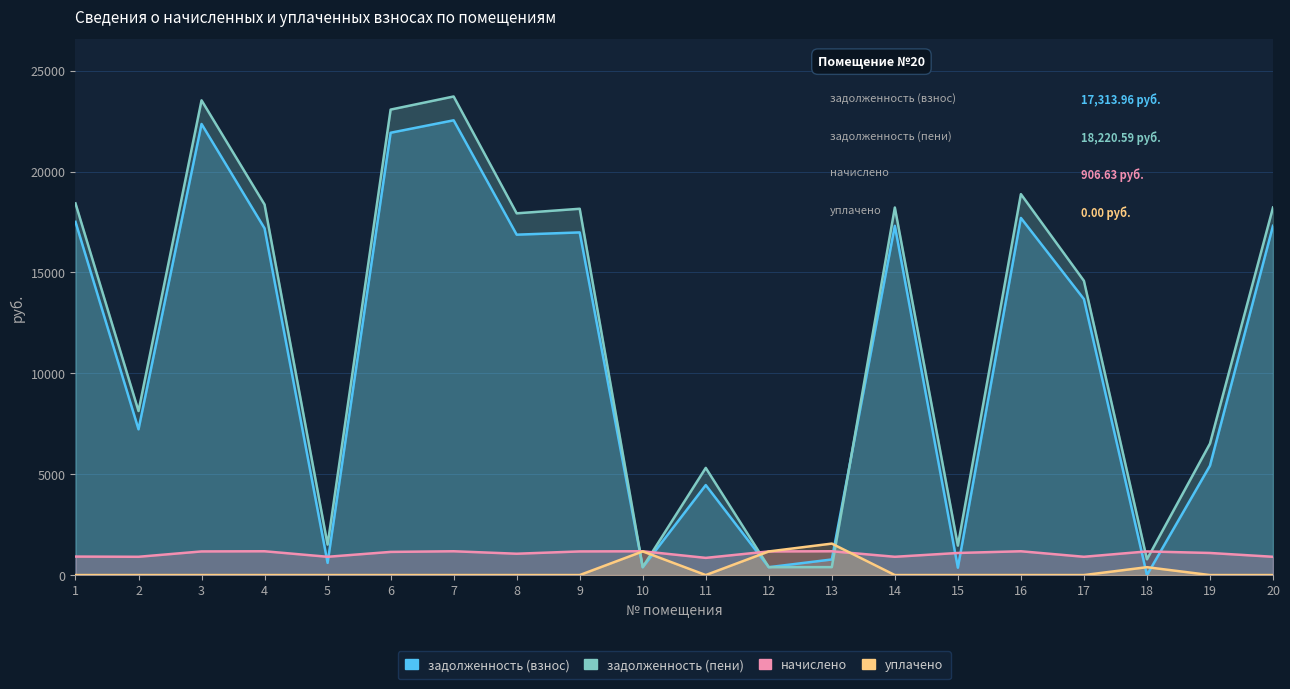

Which label corresponds to the smallest value in the chart?

18